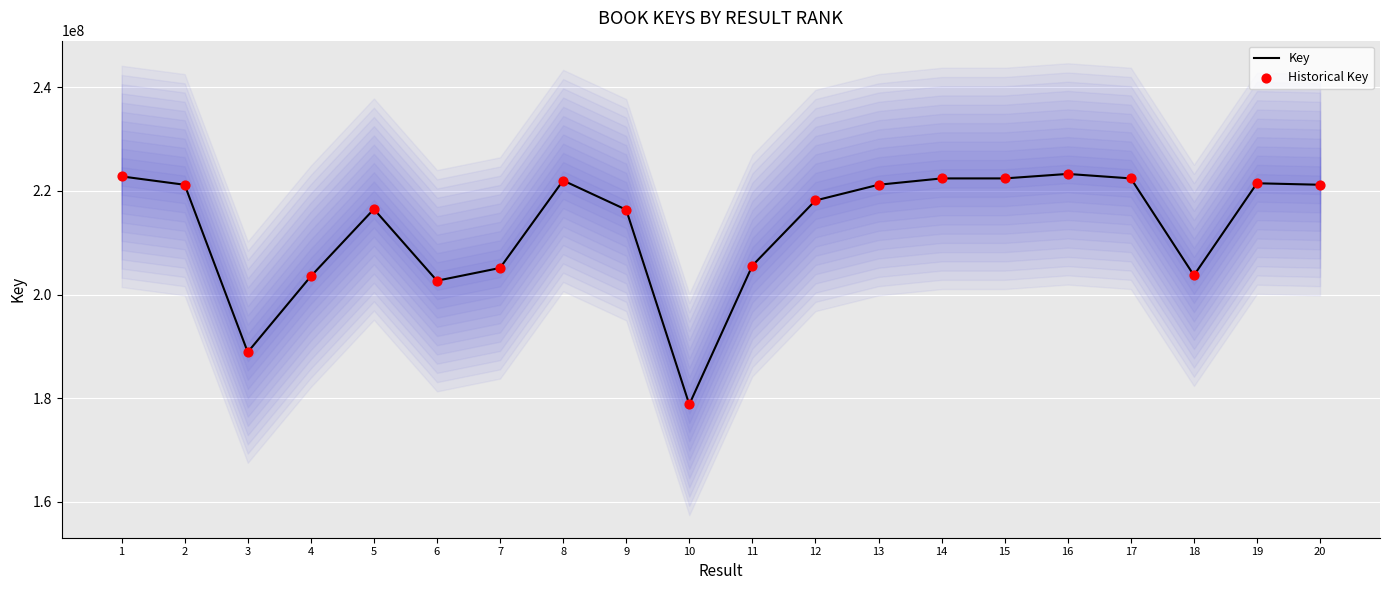

At how many categories does at least one series exceed 191576487?

18